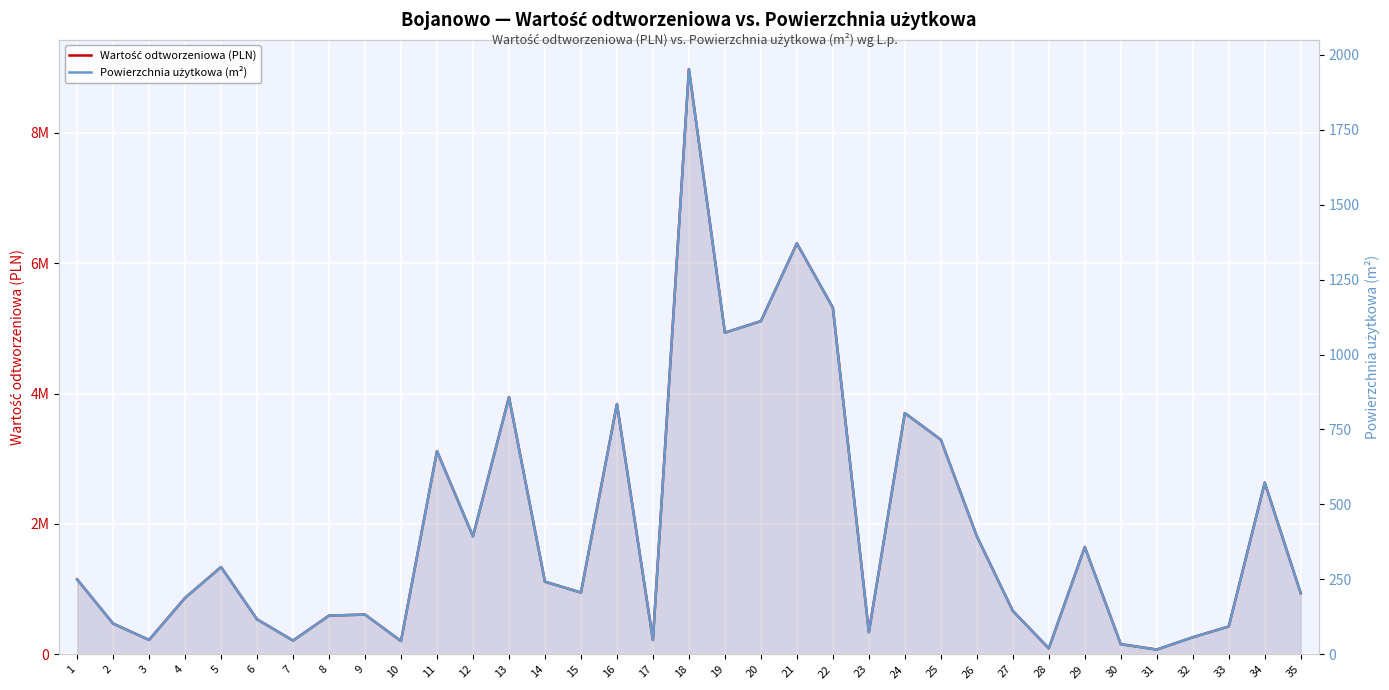

Between 12 and 34, which series saw the biggest shift?

Wartość odtworzeniowa (PLN)